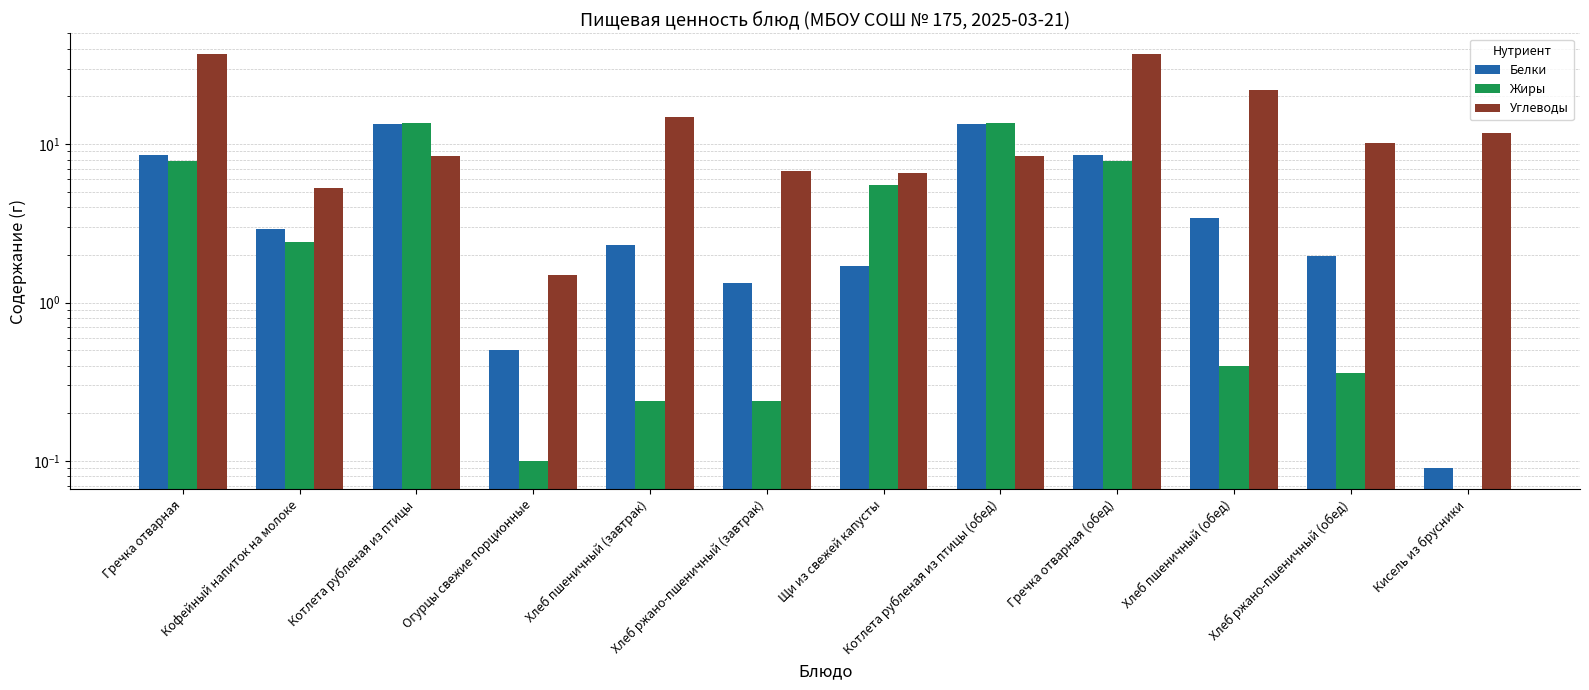

Reading left to right, list all the values displayed in this chart.

Белки: Гречка отварная=8.6	Кофейный напиток на молоке=2.9	Котлета рубленая из птицы=13.5	Огурцы свежие порционные=0.5	Хлеб пшеничный (завтрак)=2.3	Хлеб ржано-пшеничный (завтрак)=1.3	Щи из свежей капусты=1.7	Котлета рубленая из птицы (обед)=13.5	Гречка отварная (обед)=8.6	Хлеб пшеничный (обед)=3.4	Хлеб ржано-пшеничный (обед)=2.0	Кисель из брусники=0.1
Жиры: Гречка отварная=7.8	Кофейный напиток на молоке=2.4	Котлета рубленая из птицы=13.7	Огурцы свежие порционные=0.1	Хлеб пшеничный (завтрак)=0.2	Хлеб ржано-пшеничный (завтрак)=0.2	Щи из свежей капусты=5.5	Котлета рубленая из птицы (обед)=13.7	Гречка отварная (обед)=7.8	Хлеб пшеничный (обед)=0.4	Хлеб ржано-пшеничный (обед)=0.4	Кисель из брусники=0.0
Углеводы: Гречка отварная=37.1	Кофейный напиток на молоке=5.3	Котлета рубленая из птицы=8.4	Огурцы свежие порционные=1.5	Хлеб пшеничный (завтрак)=14.8	Хлеб ржано-пшеничный (завтрак)=6.8	Щи из свежей капусты=6.6	Котлета рубленая из птицы (обед)=8.4	Гречка отварная (обед)=37.1	Хлеб пшеничный (обед)=22.1	Хлеб ржано-пшеничный (обед)=10.2	Кисель из брусники=11.7